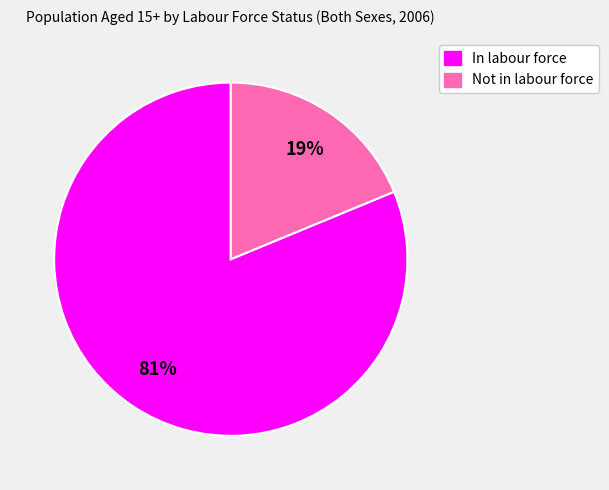

What percentage is the Not in labour force slice, to the nearest percent?

19%